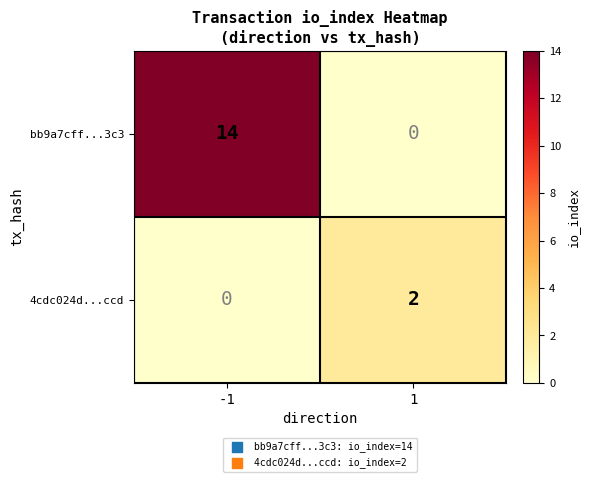

At how many categories does at least one series exceed 12?

1